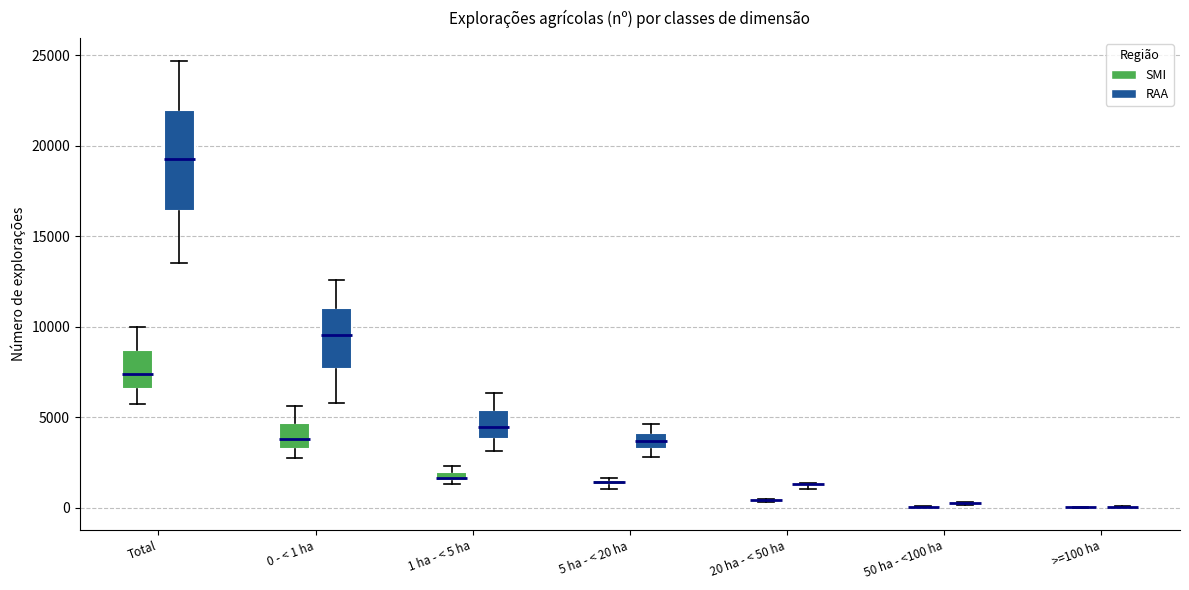

Which box is the tallest, from its lower edge to its upper edge?

Total (RAA)